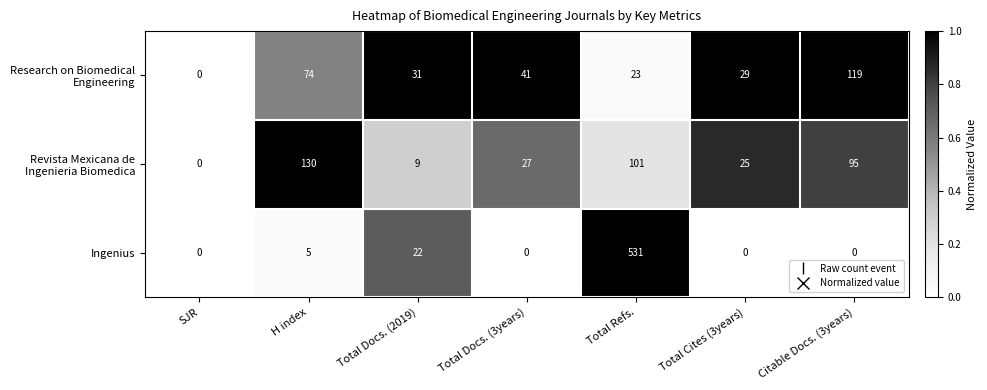

Which series has the largest range (max minus min)?

Ingenius